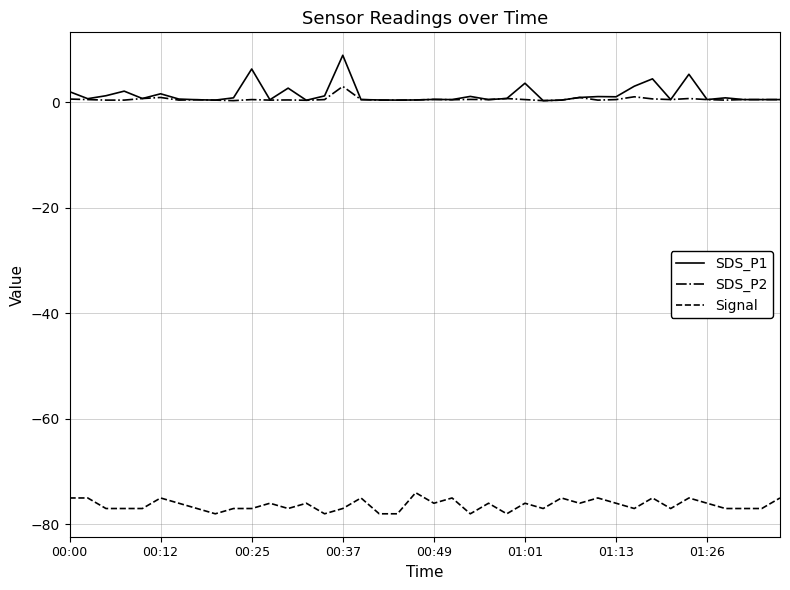

Rank the series by their maximum value, from highest to lowest.

SDS_P1, SDS_P2, Signal